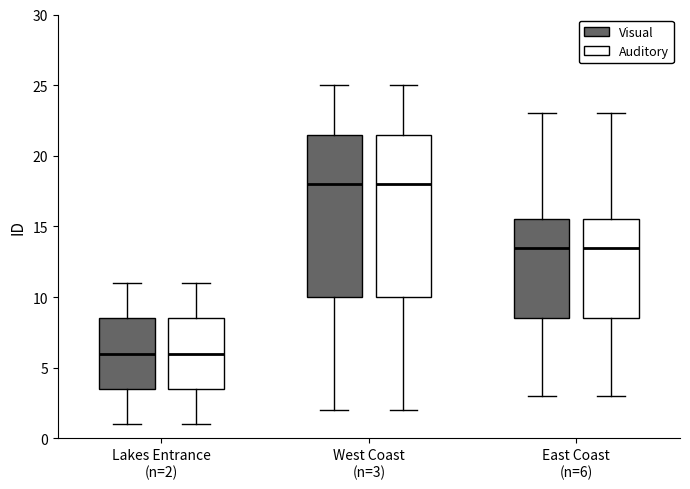

Where is the upper edge of the box for Lakes Entrance (n=2) (Visual) on the y-axis? The values are not printed on the chart, so give them approximately, as read against the axis.

8.5